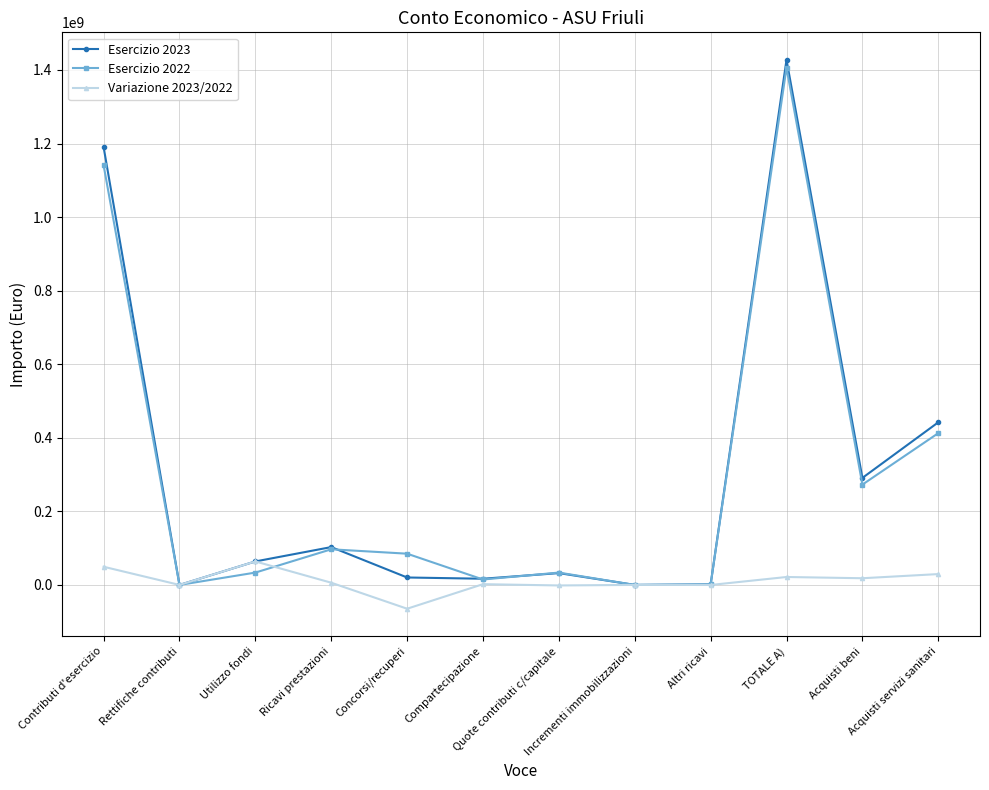

Is it true that Esercizio 2022 equals 467330767 at TOTALE A)?

False